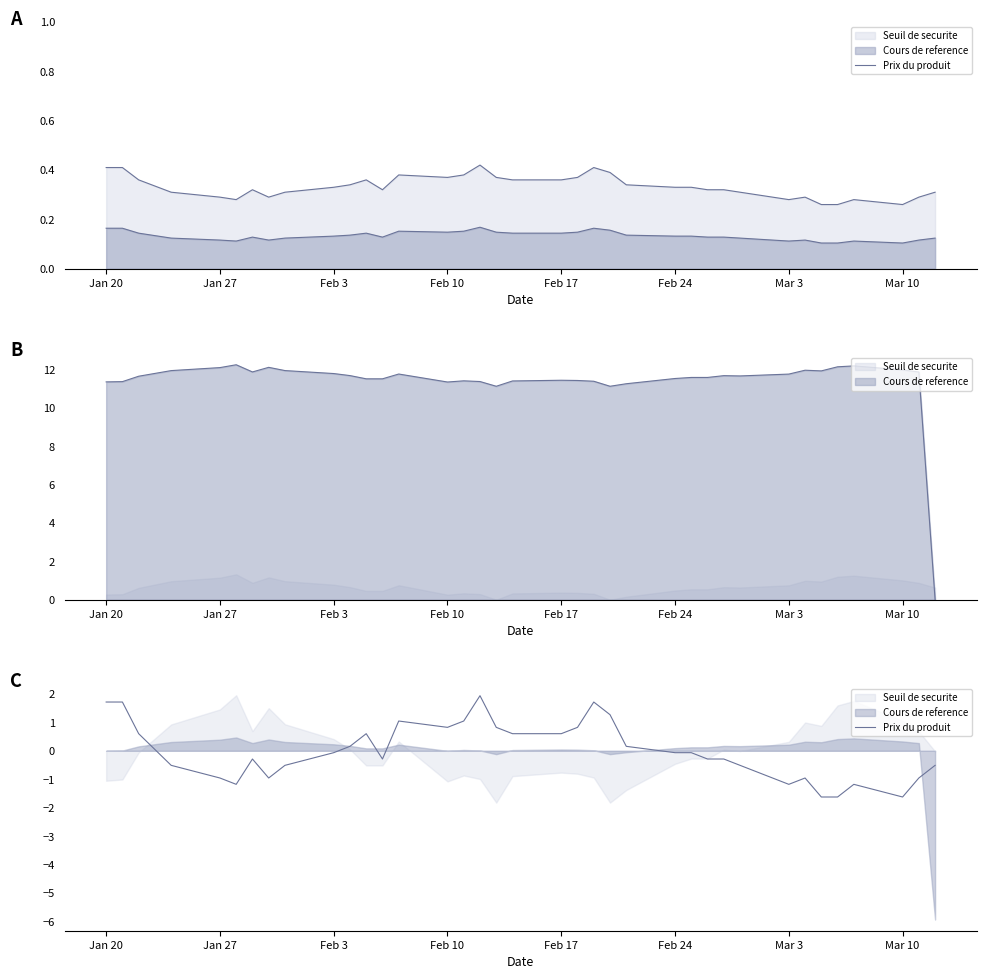

How many interior local valleys (lower than both neighbors) does the data have?

6